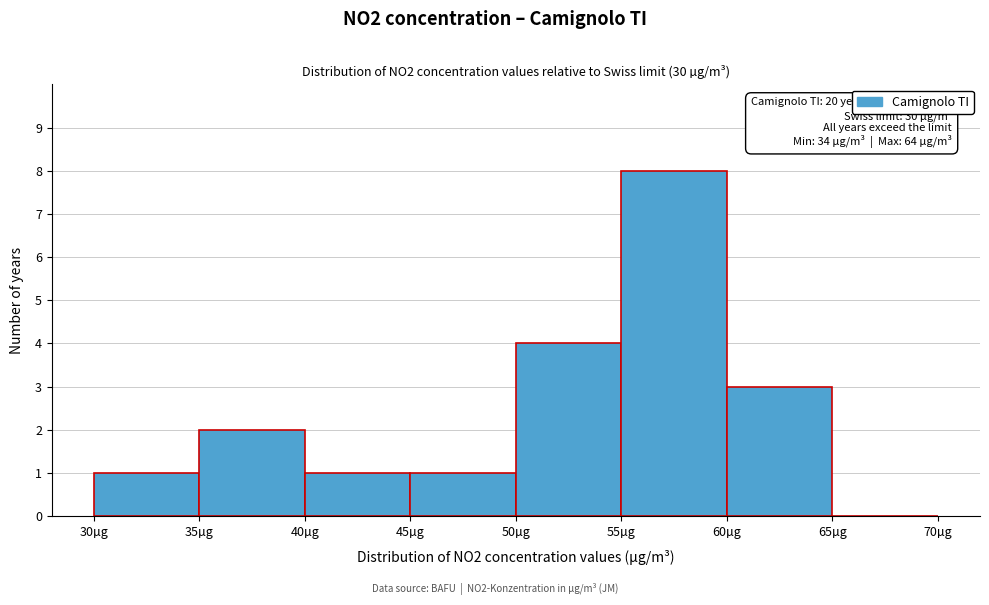

Over which range of the x-axis is the bar tallest?

55 to 60